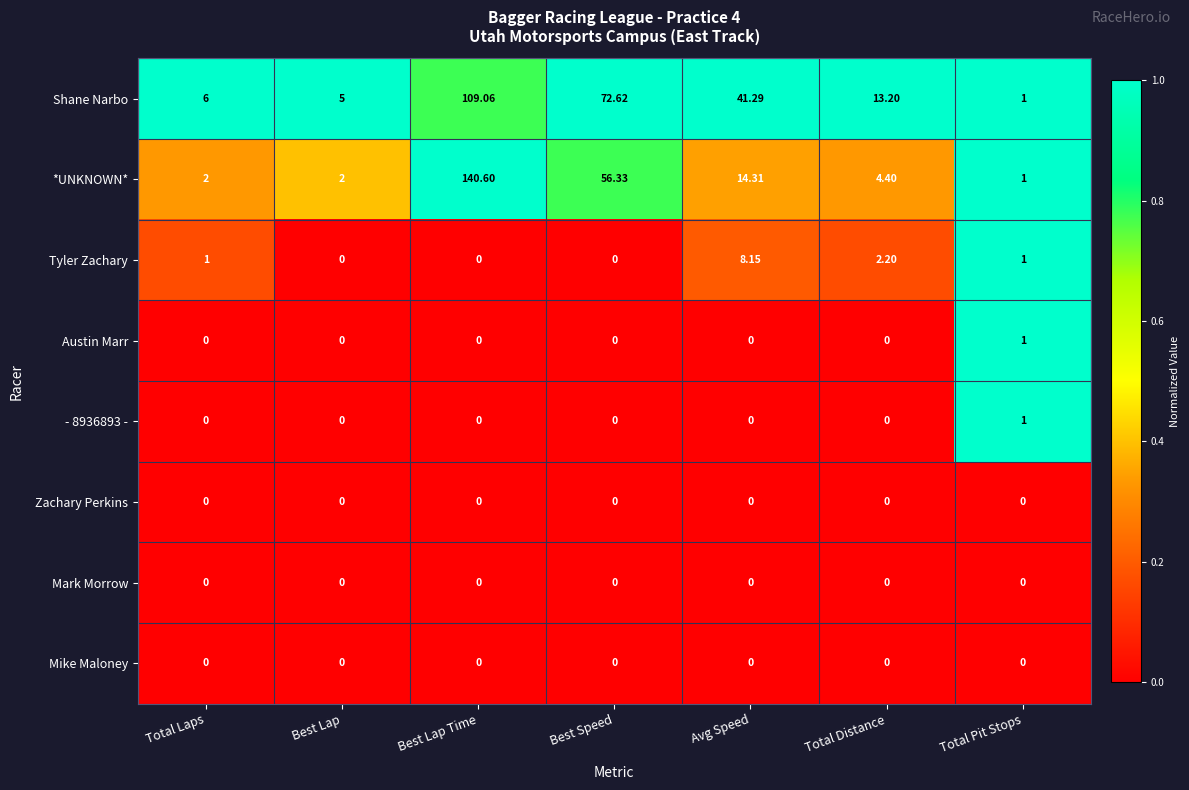

At which label does Shane Narbo reach its peak?

Best Lap Time